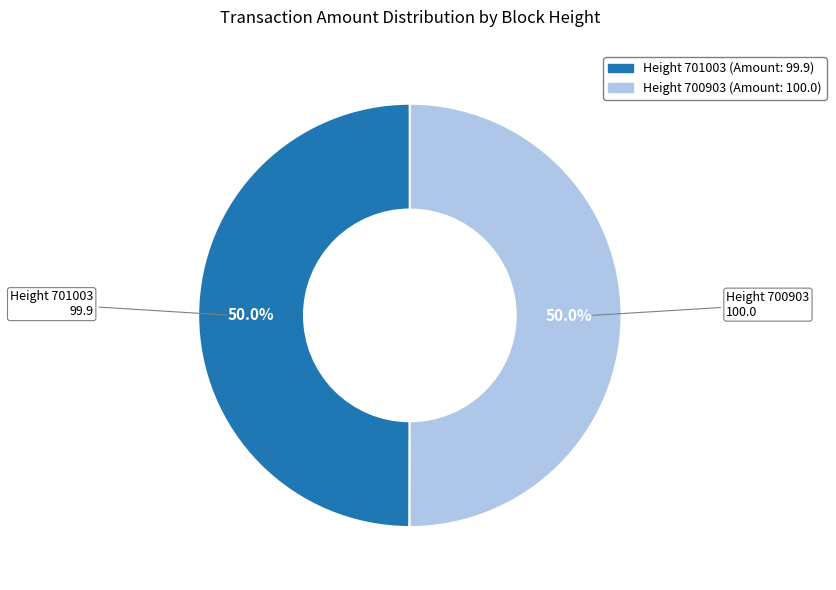

Is it true that Height 700903 is 39% of the pie?

False